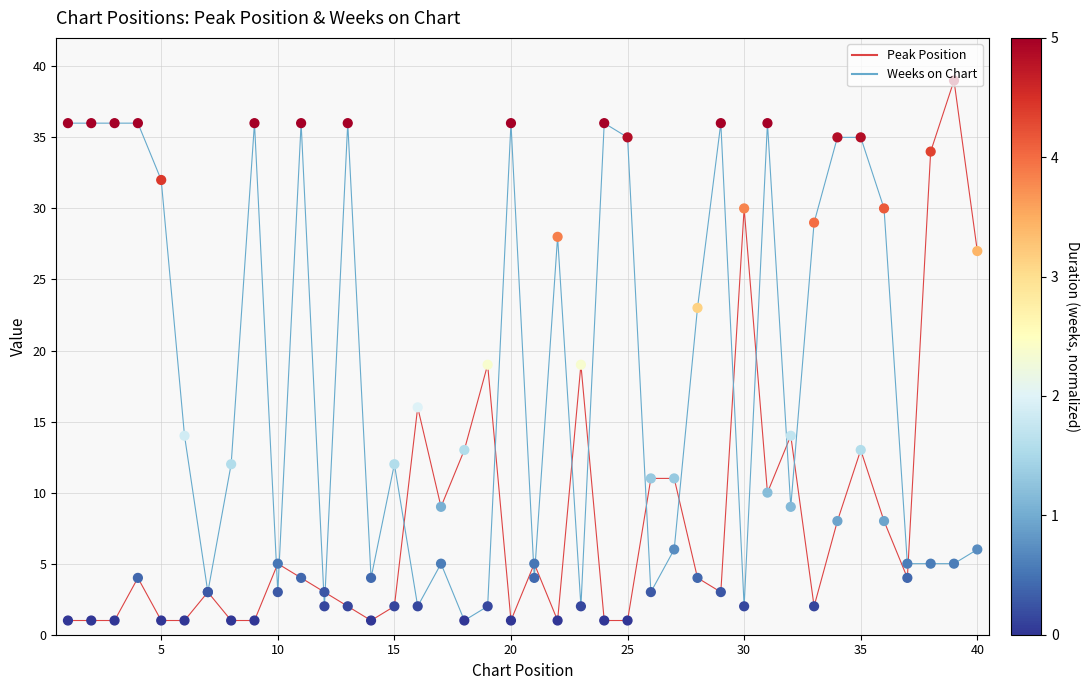

Rank the series by their maximum value, from lowest to highest.

Weeks on Chart, Peak Position